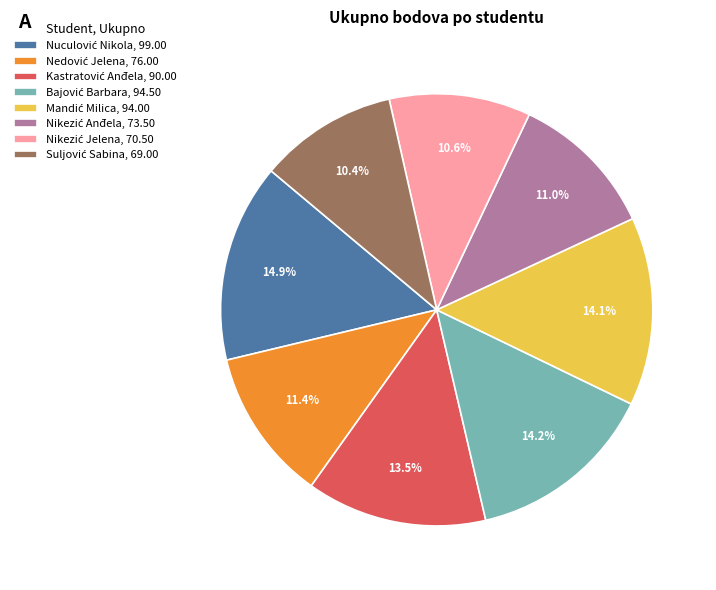

Is there a majority slice in this chart?

No